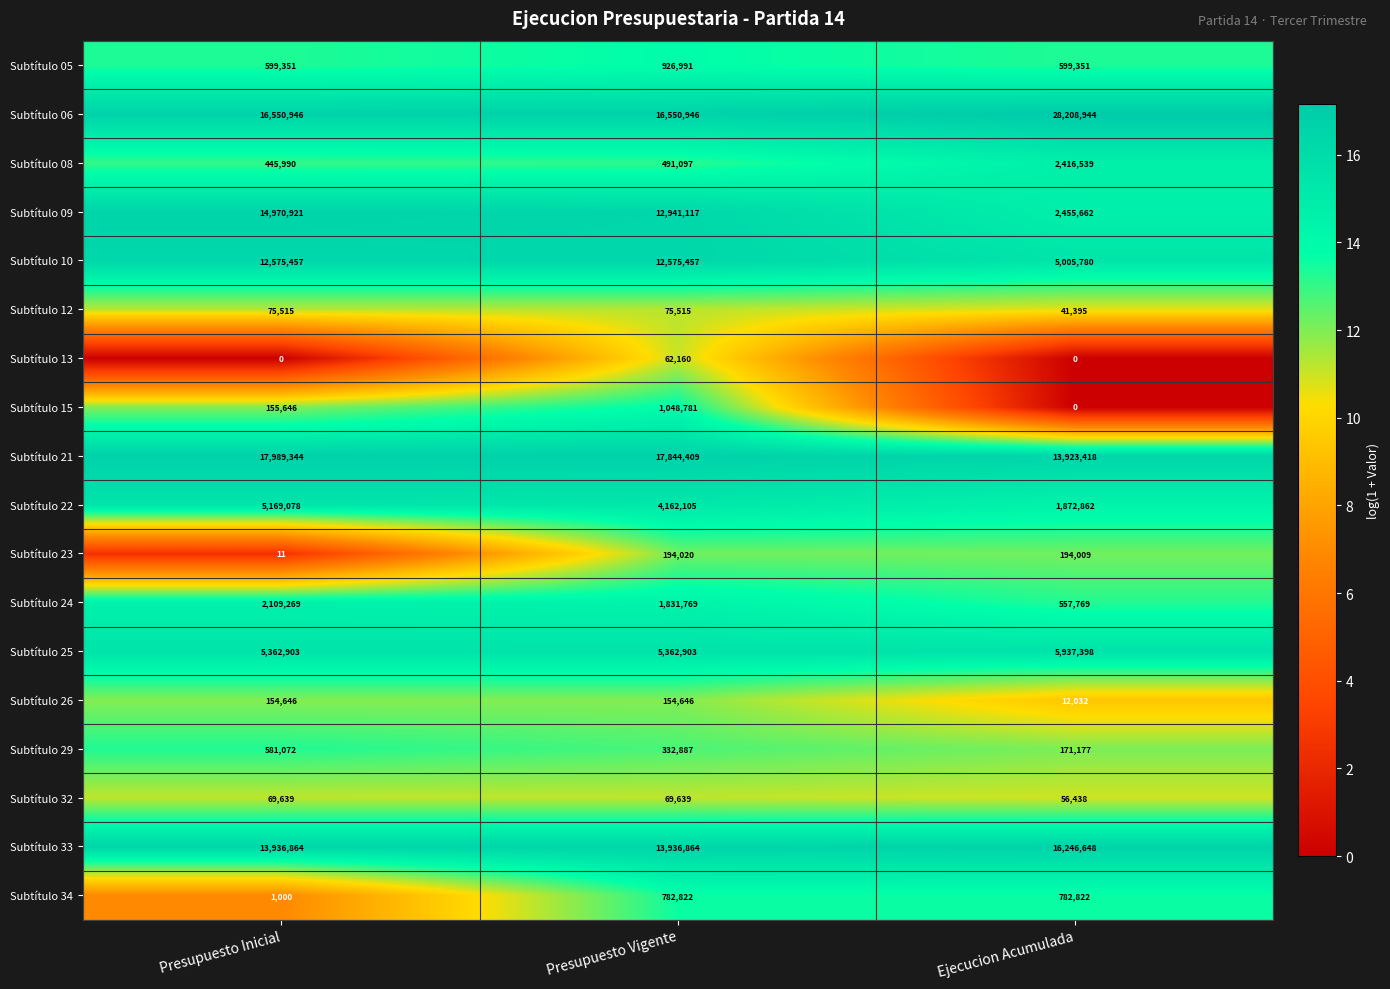

How many distinct data groups are displayed?

18